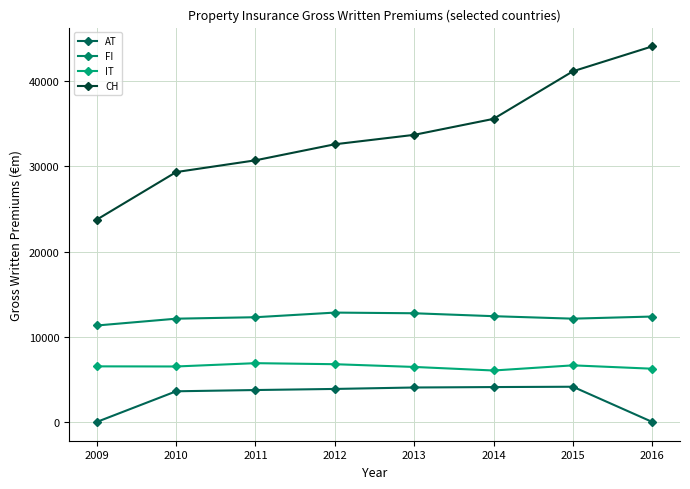

What is the average value of the CH series?

33875.3